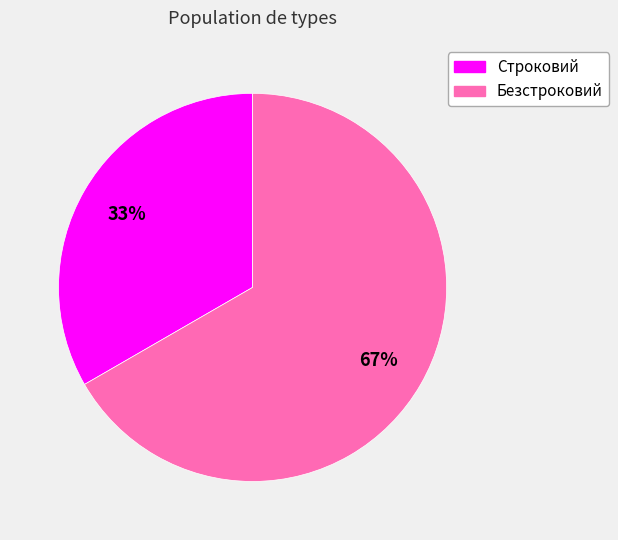

To the nearest percent, what percentage of the pie is Безстроковий?

67%